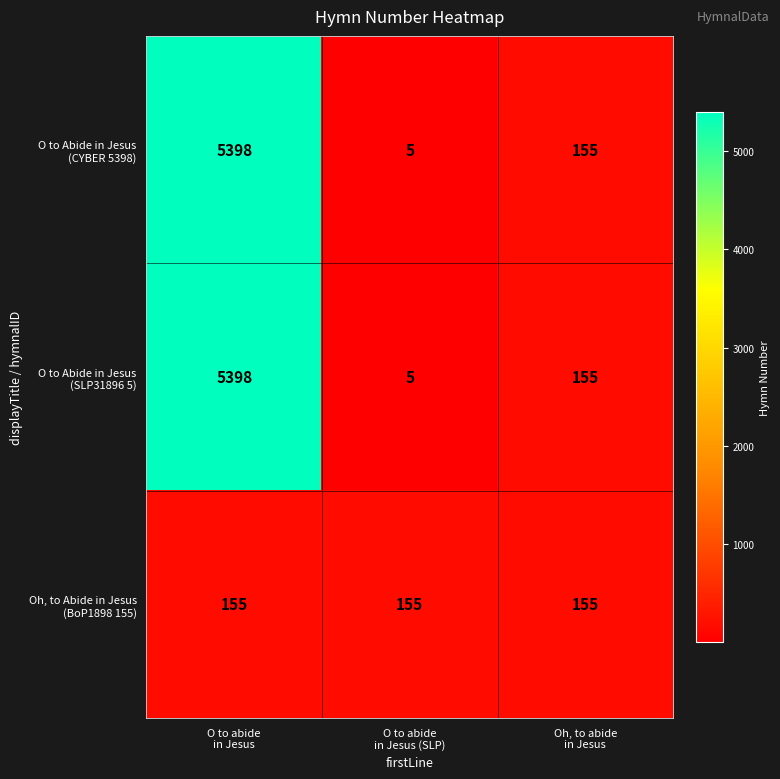

At how many categories does at least one series exceed 128?

3